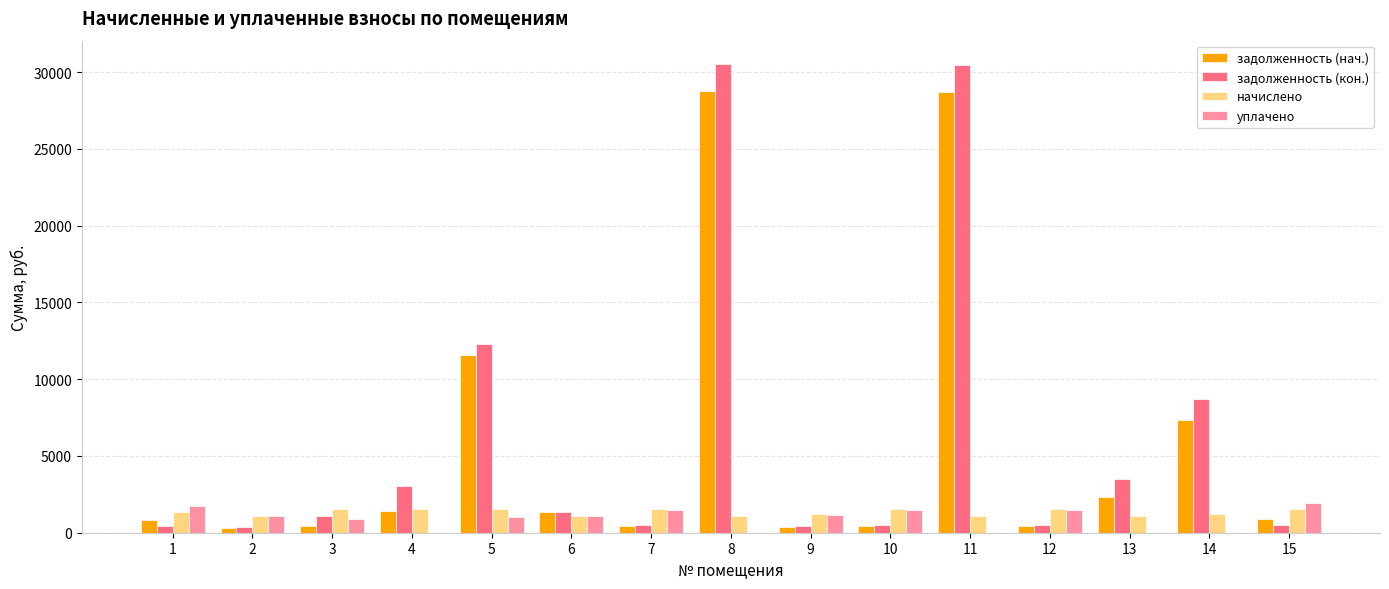

Is the value of уплачено at 10 greater than the value of задолженность (кон.) at 4?

No